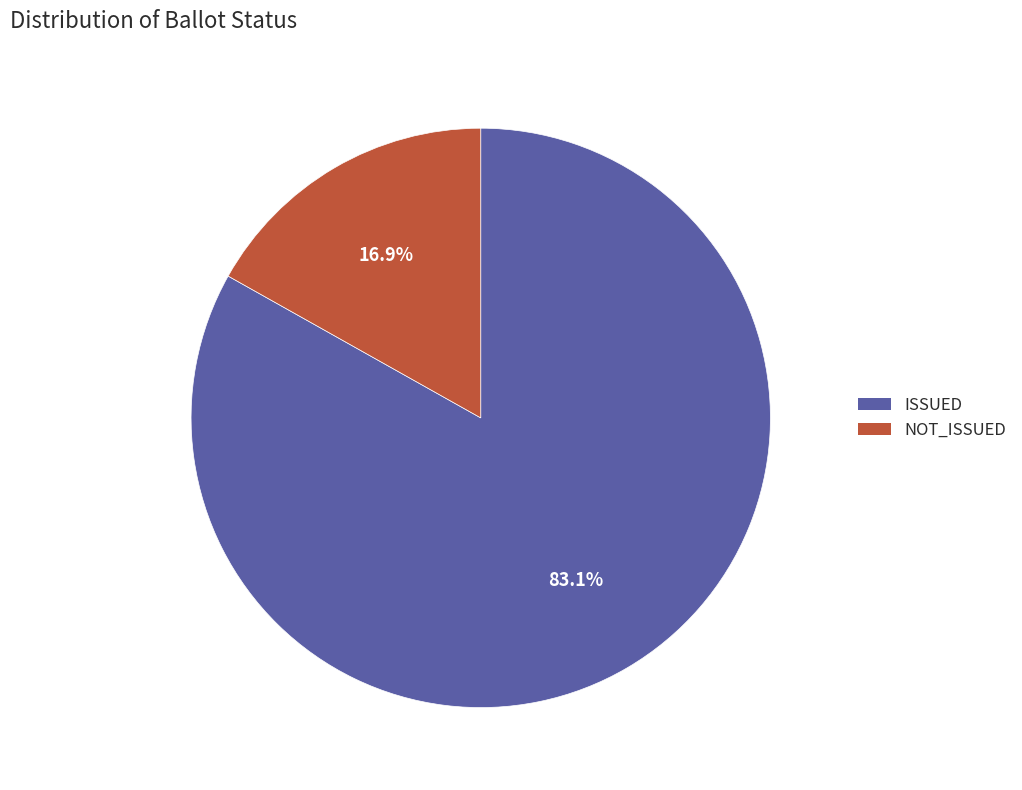

How many segments does this pie chart have?

2